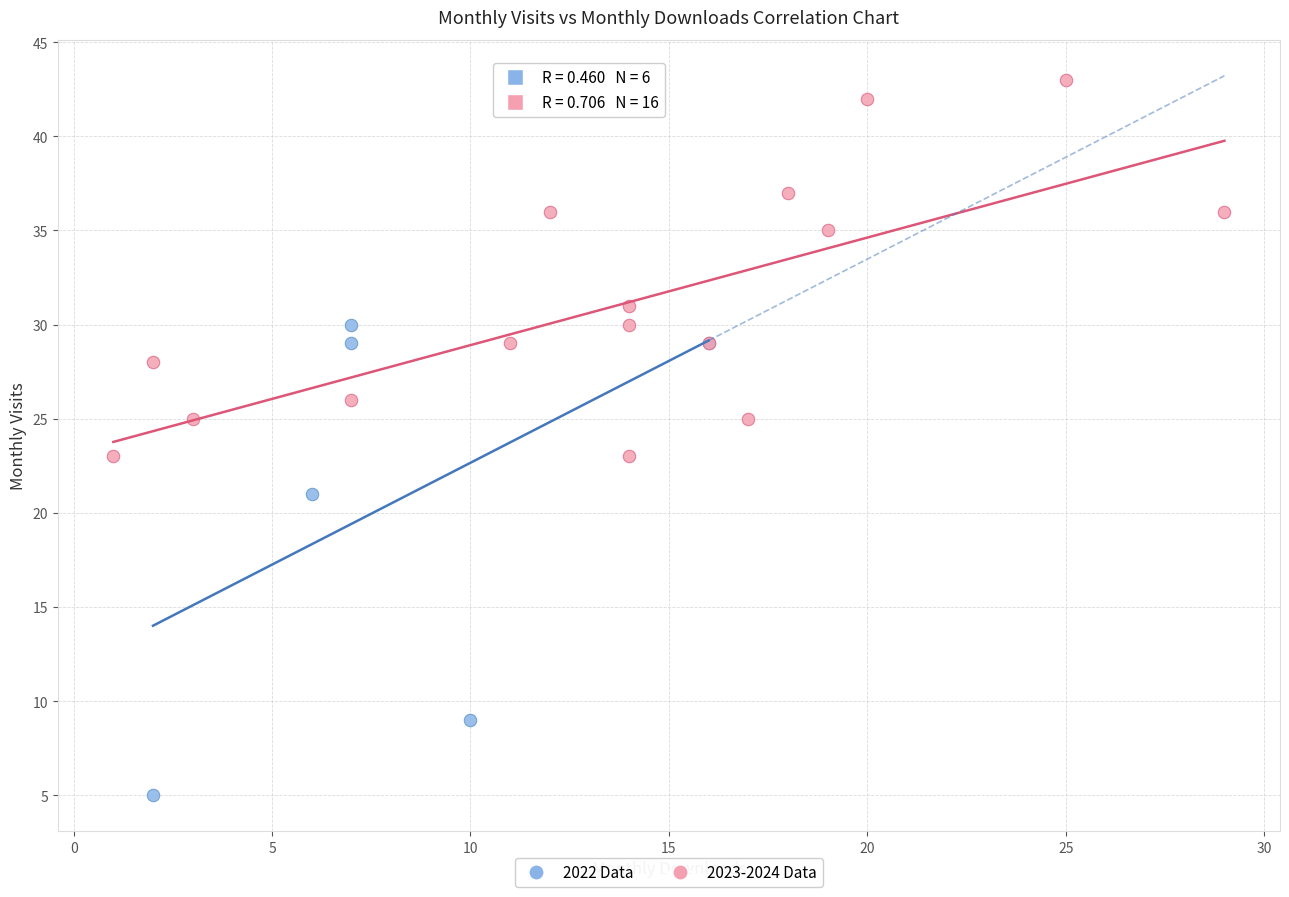

Which series reaches the maximum Y coordinate?

2023-2024 Data